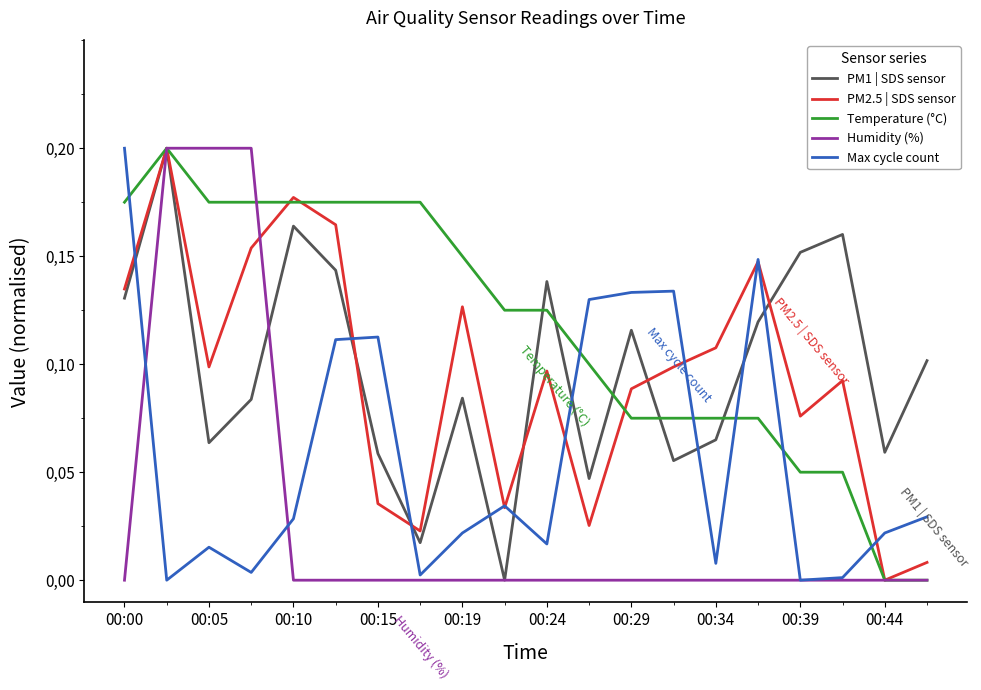

How many times do PM1 | SDS sensor and Max cycle count cross each other?

9